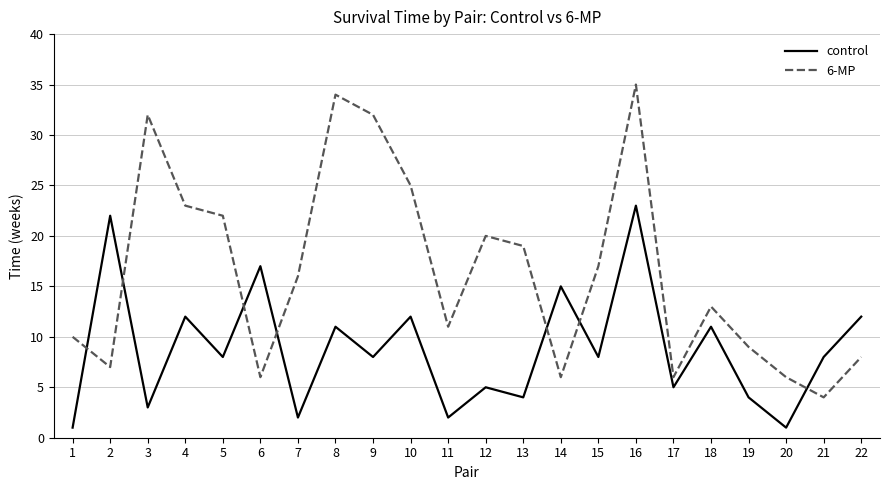

Does the chart have visible grid lines?

Yes